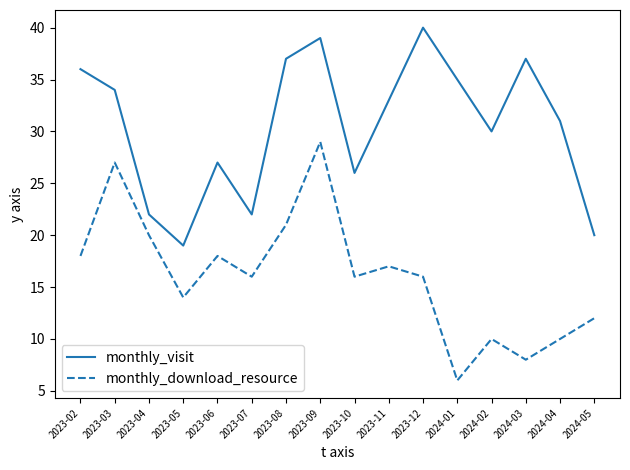

What is the minimum value shown in the chart?

6